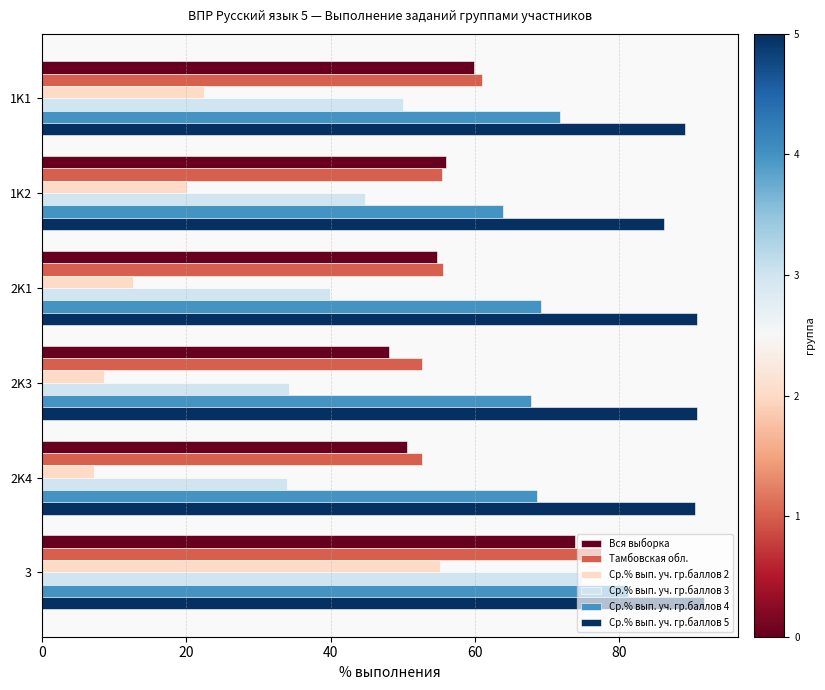

Which category has the highest value across all series?

3